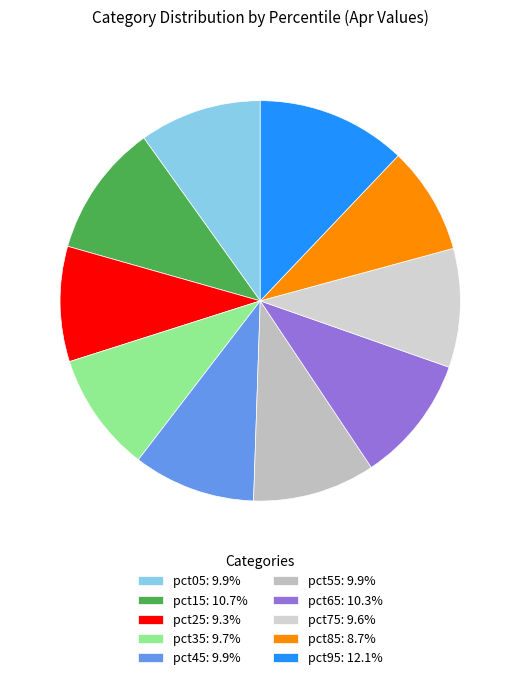

Combined, do pct25 and pct55 account for over 50%?

No